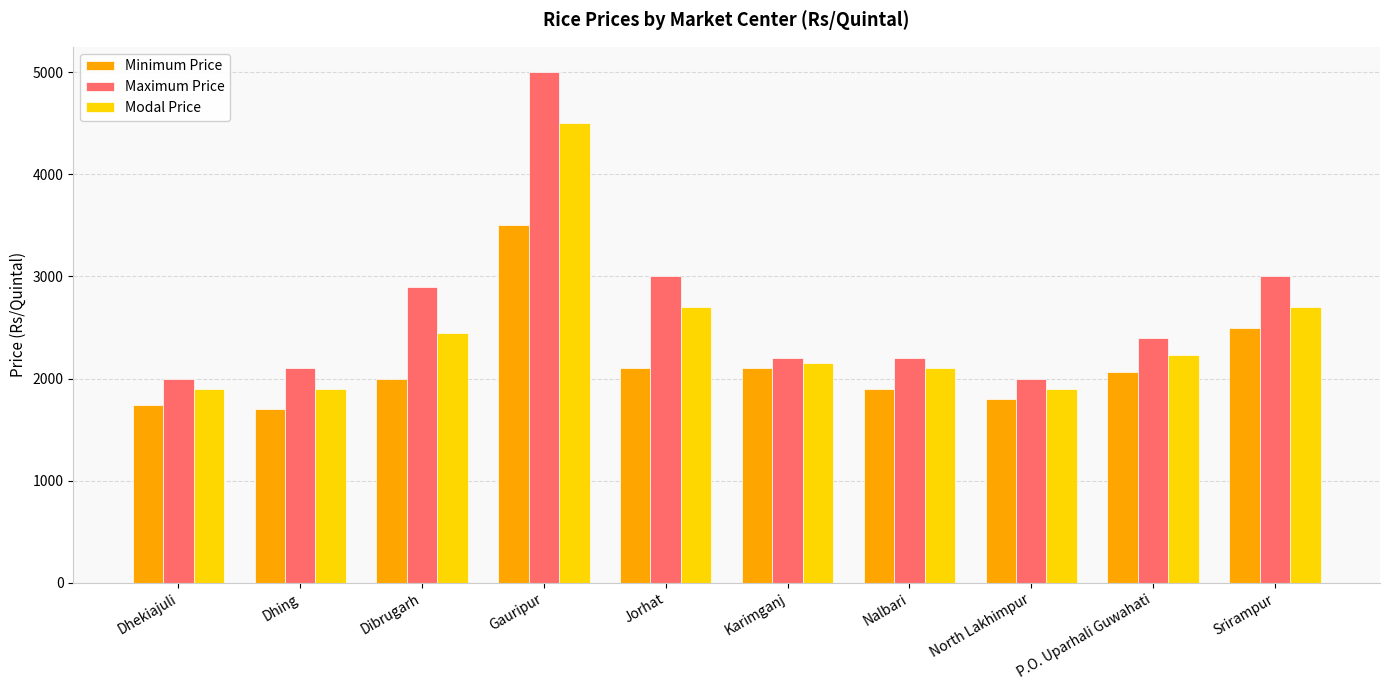

At which category is the sum across all series the highest?

Gauripur